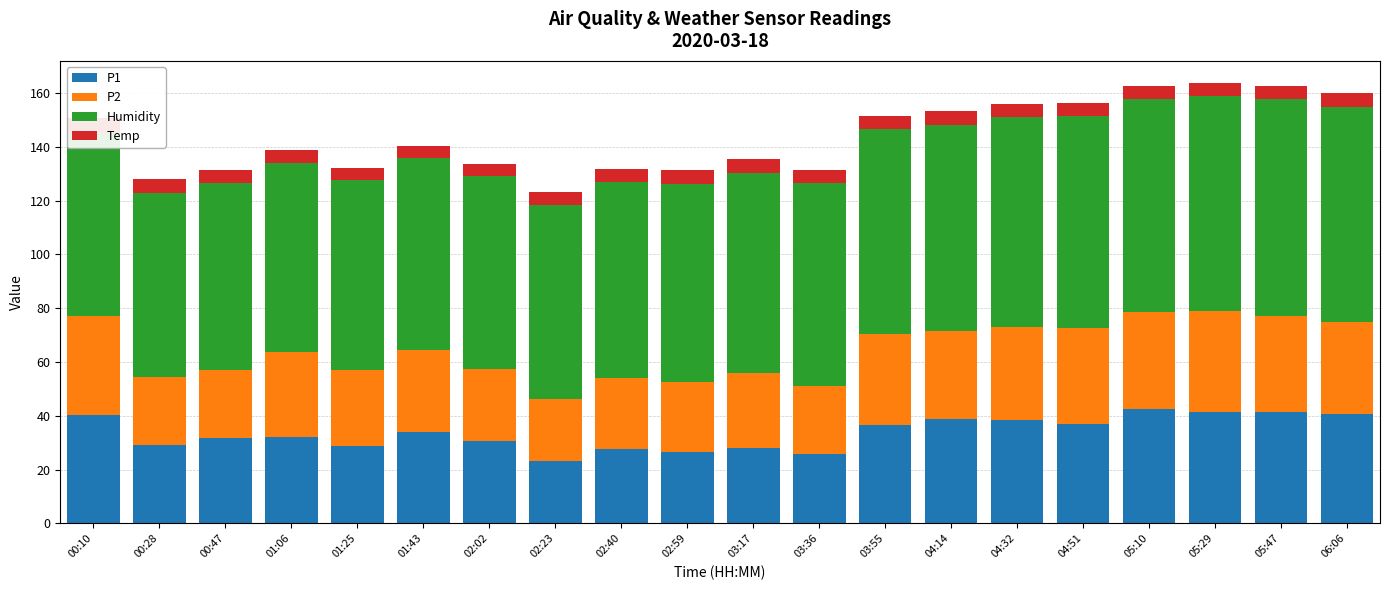

Rank the categories by P1 value from lowest to highest.

02:23, 03:36, 02:59, 02:40, 03:17, 01:25, 00:28, 02:02, 00:47, 01:06, 01:43, 03:55, 04:51, 04:32, 04:14, 00:10, 06:06, 05:29, 05:47, 05:10